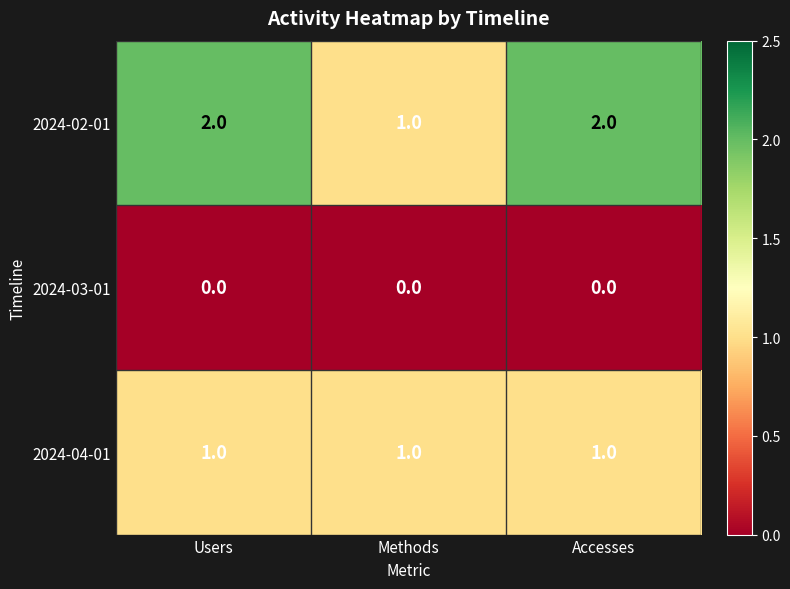

Which series has the largest total across all categories?

2024-02-01